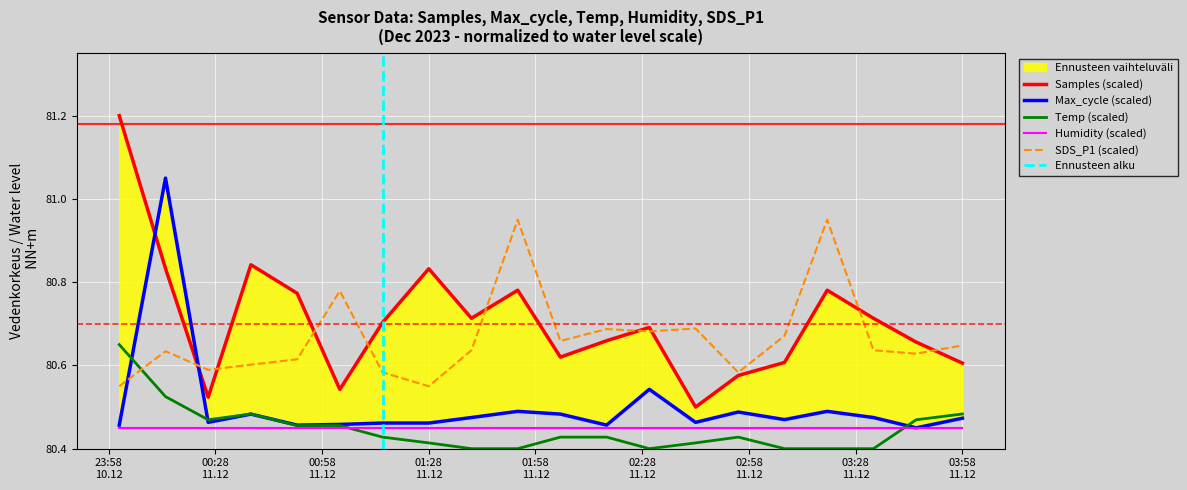

Read the SDS_P1 value at 2023/12/11 03:20.

81.0